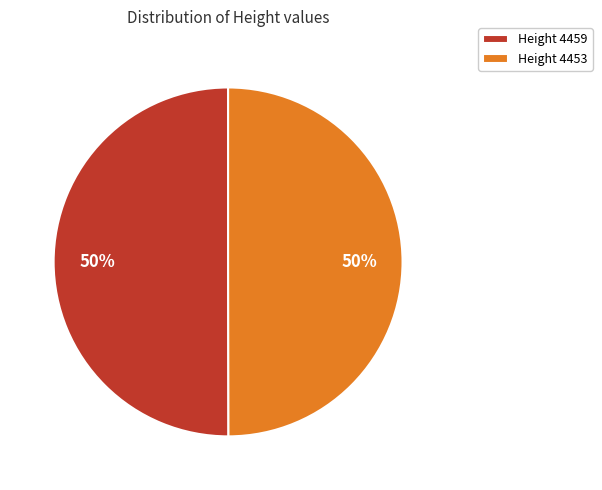

Is it true that Height 4459 is 40% of the pie?

False